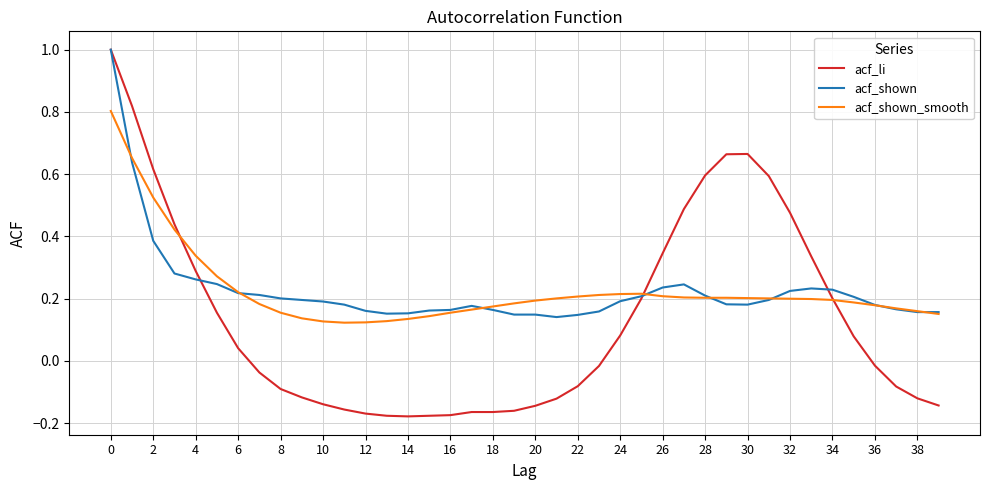

What is the highest value of the acf_li series?

1.0